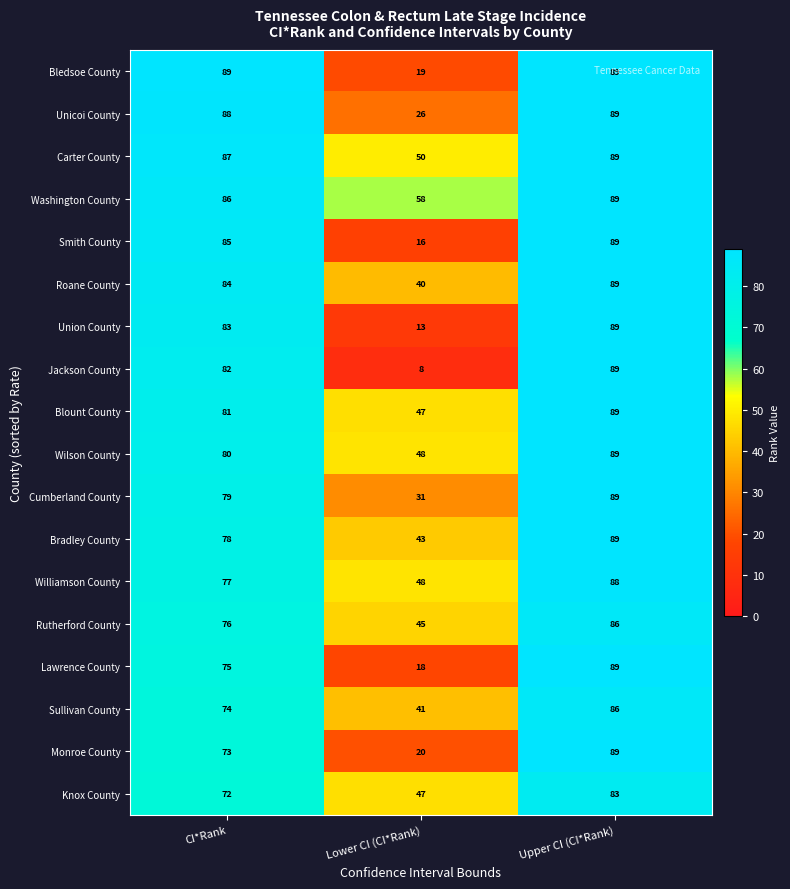

Rank the categories by Washington County value from highest to lowest.

Upper CI (CI*Rank), CI*Rank, Lower CI (CI*Rank)